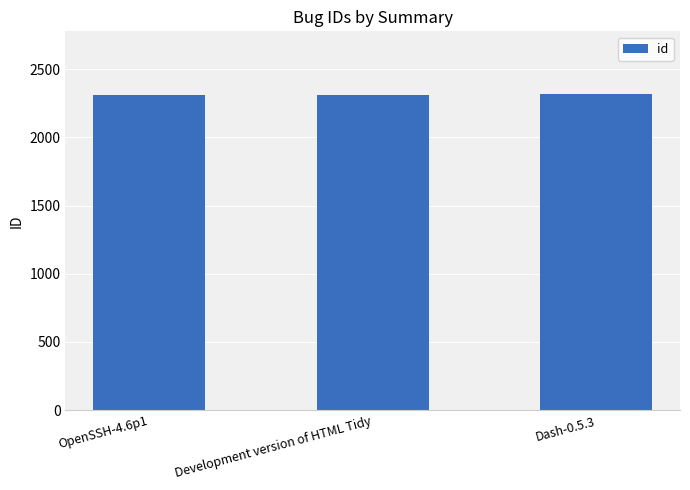

What is the sum of the values at OpenSSH-4.6p1 and Dash-0.5.3?

4627